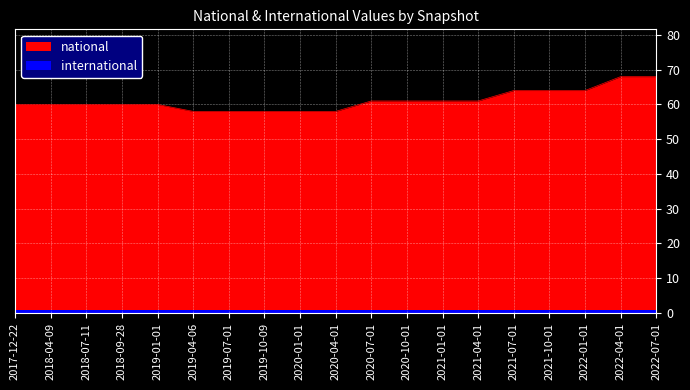

The chart shows a value of 77 at 2020-01-01. True or false?

False